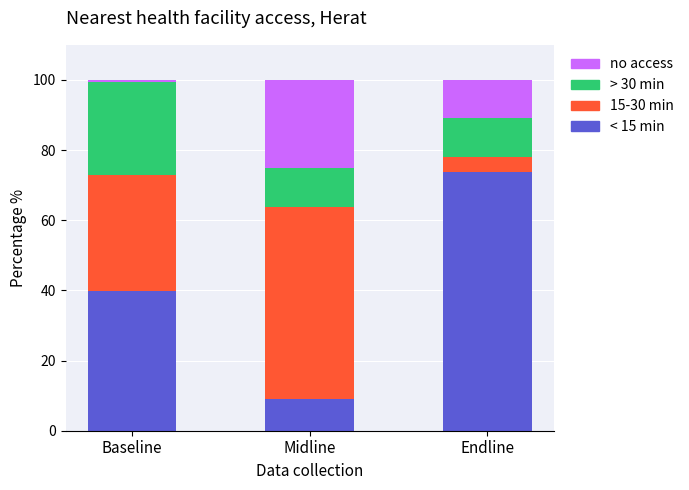

What is the total value across all series at Baseline?

100.0